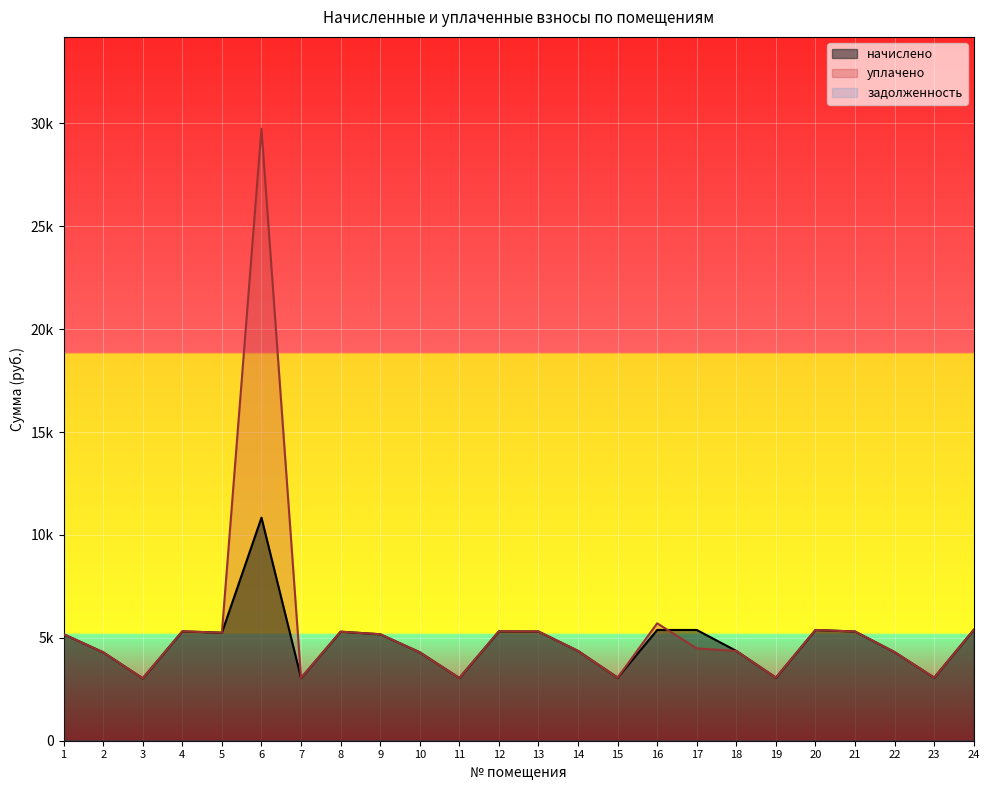

Which category has the highest value in the уплачено series?

6